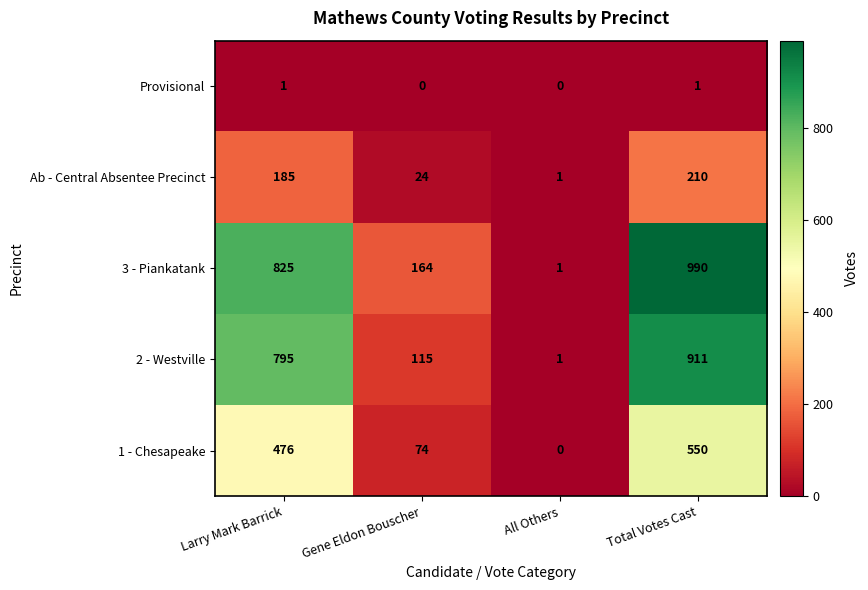

Reading left to right, what are all the values shown in this chart?

Provisional: 1	0	0	1
Ab - Central Absentee Precinct: 185	24	1	210
3 - Piankatank: 825	164	1	990
2 - Westville: 795	115	1	911
1 - Chesapeake: 476	74	0	550